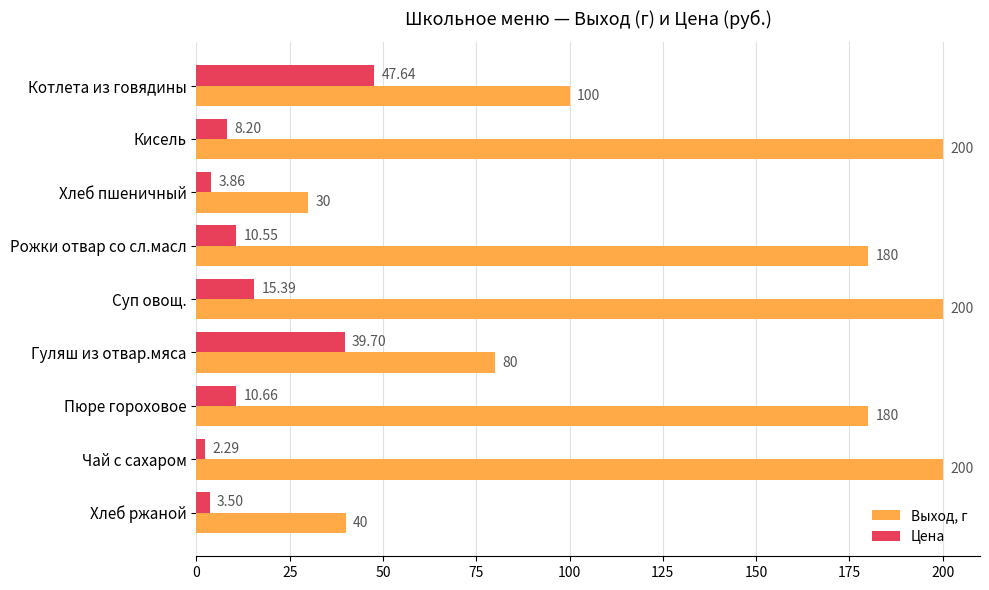

Which series has the largest total across all categories?

Выход, г